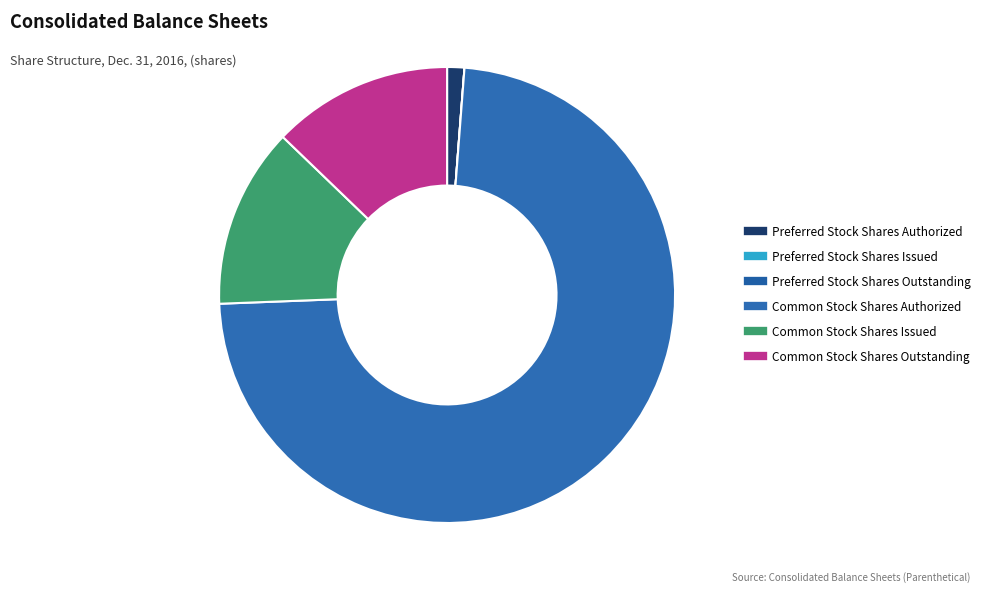

To the nearest percent, what is the combined percentage of Common Stock Shares Outstanding and Preferred Stock Shares Issued?

13%